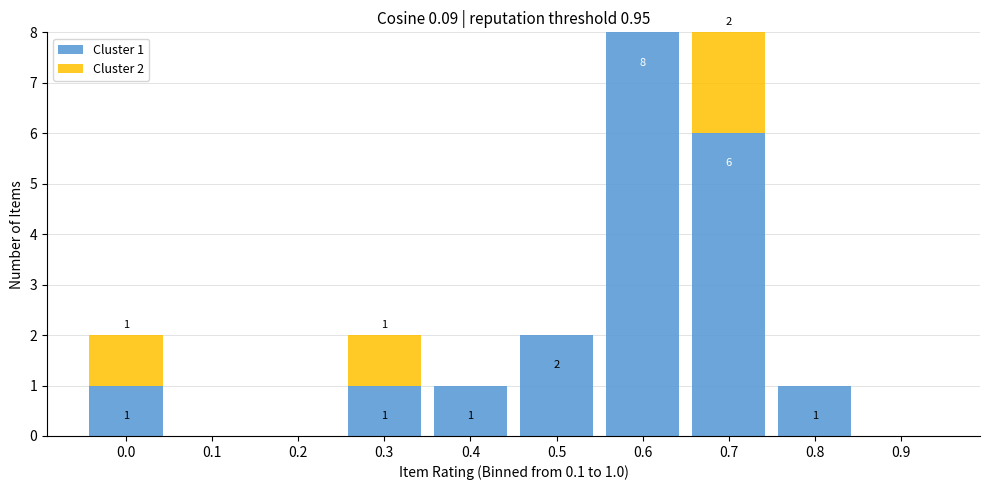

Reading left to right, what are the values for Cluster 1?

0.0=1	0.1=0	0.2=0	0.3=1	0.4=1	0.5=2	0.6=8	0.7=6	0.8=1	0.9=0